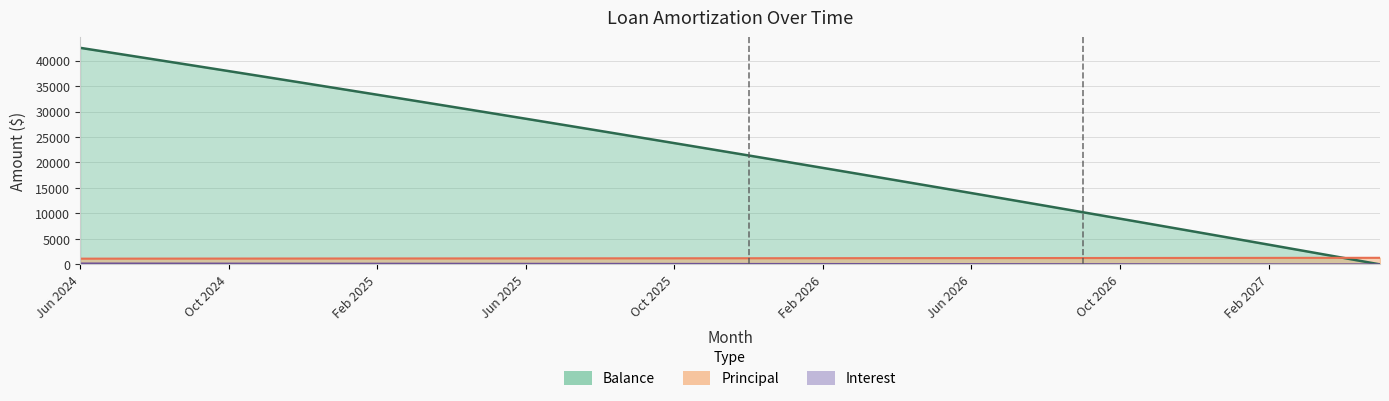

Where does the Balance series first go above 22590?

Jun 2024